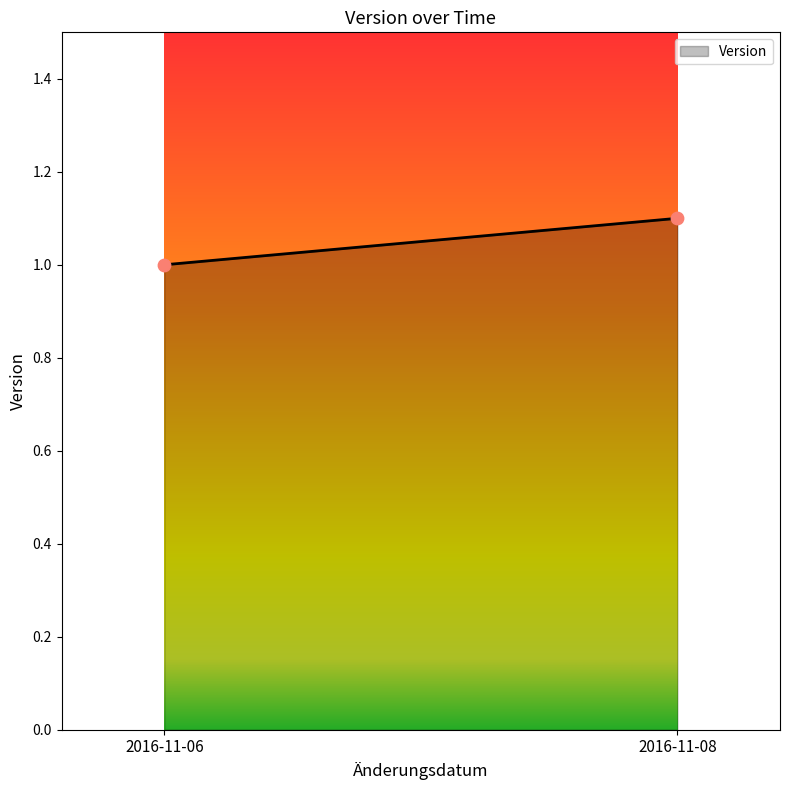

What is the average Y value?

1.1